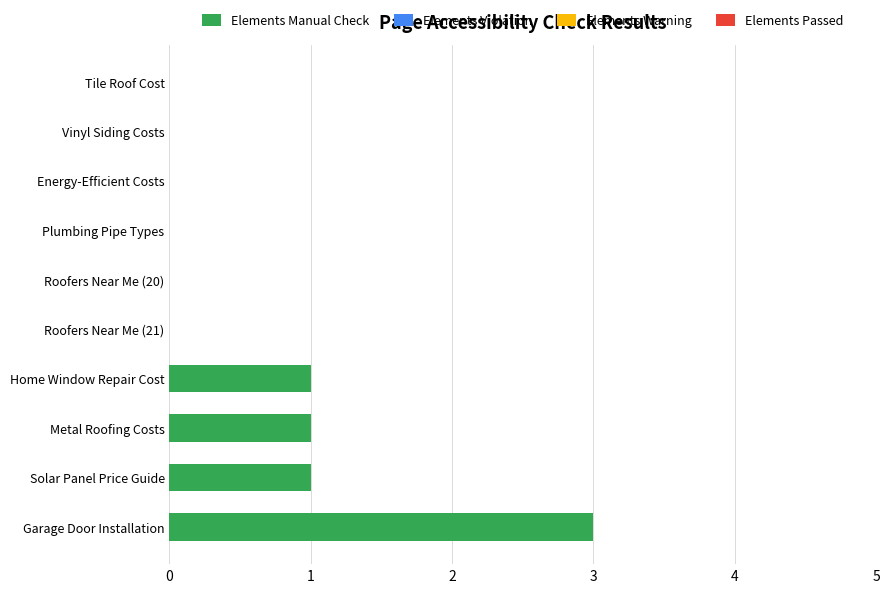

Between Tile Roof Cost and Solar Panel Price Guide, which is larger?

Solar Panel Price Guide